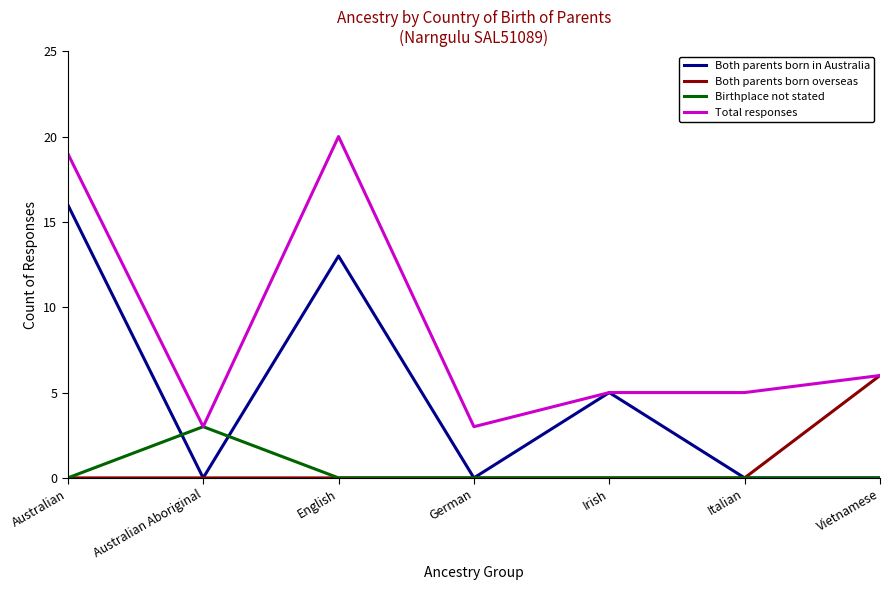

What is the sum of all Total responses values?

61